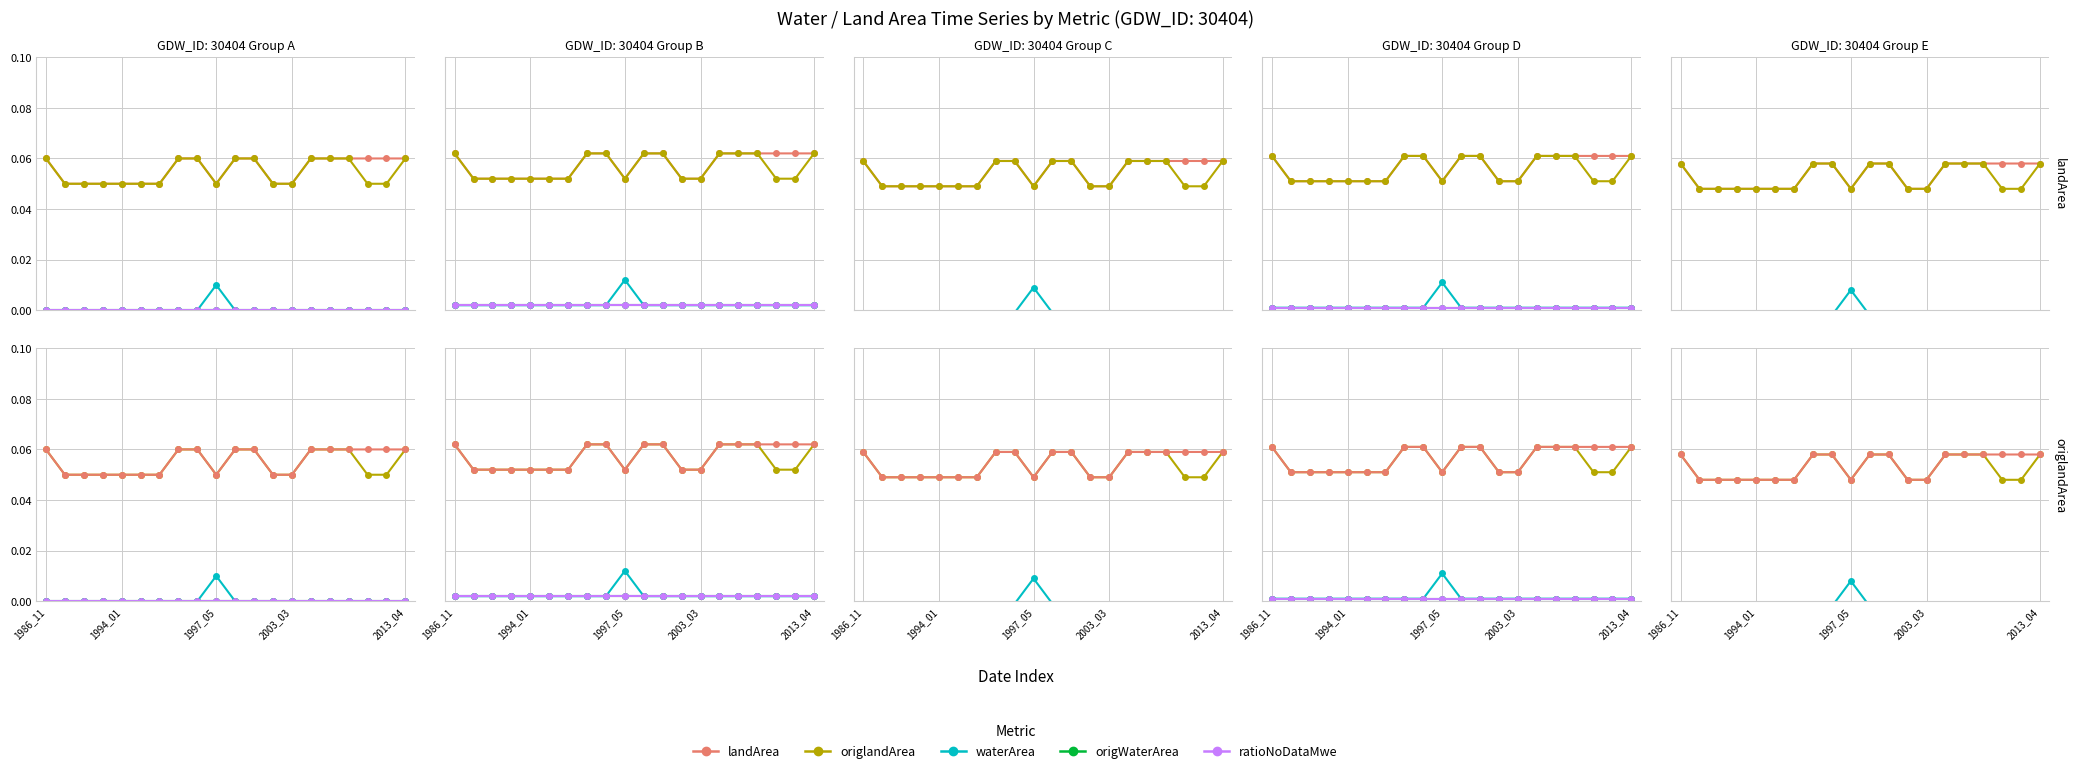

True or false: landArea has a value of 0.0 at 11.

False